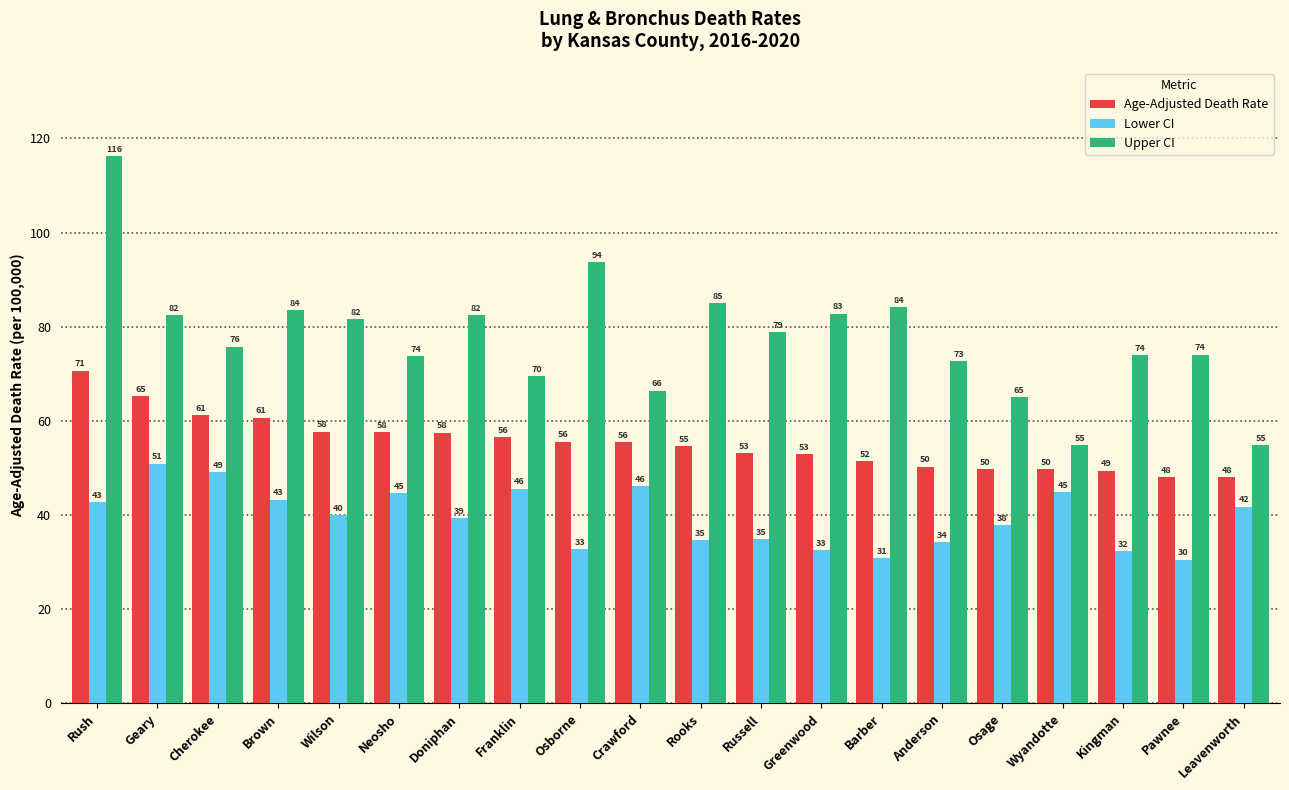

Which series has the widest spread of values?

Upper CI